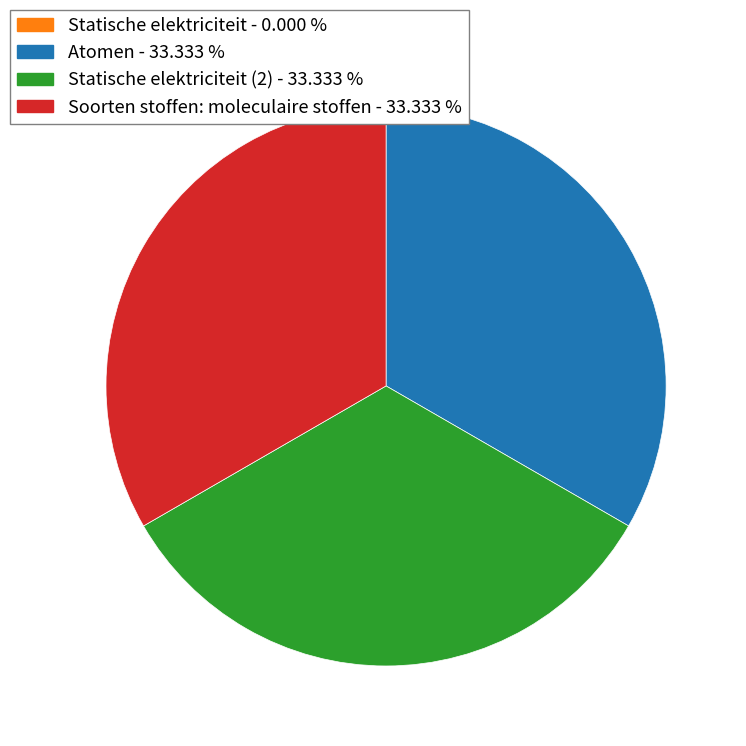

Is there any slice that represents more than half of the pie?

No